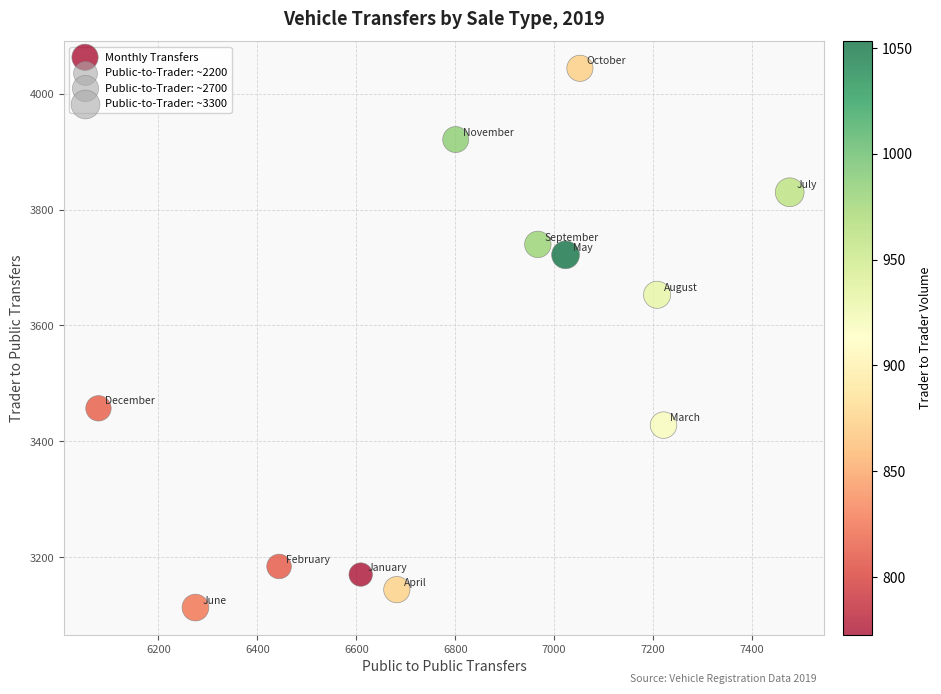

What Y value in the scatter plot is closest to 3578?

3653